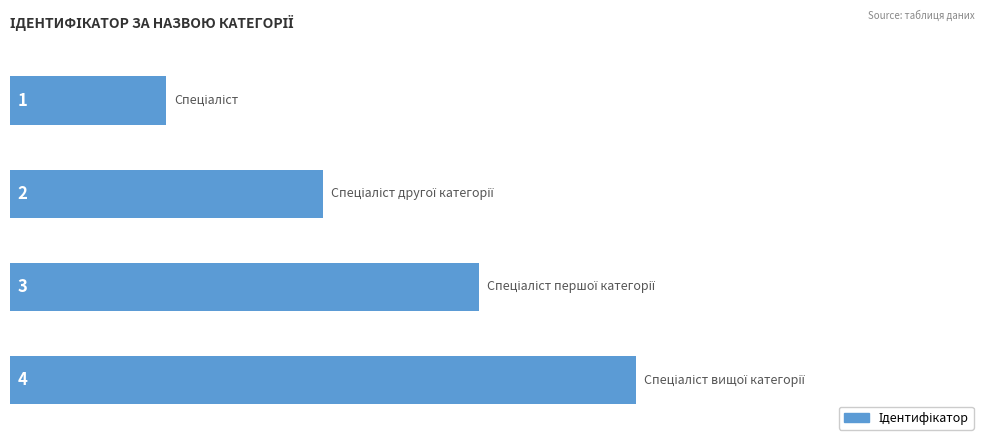

What is the value of the 3rd bar from the top?

3